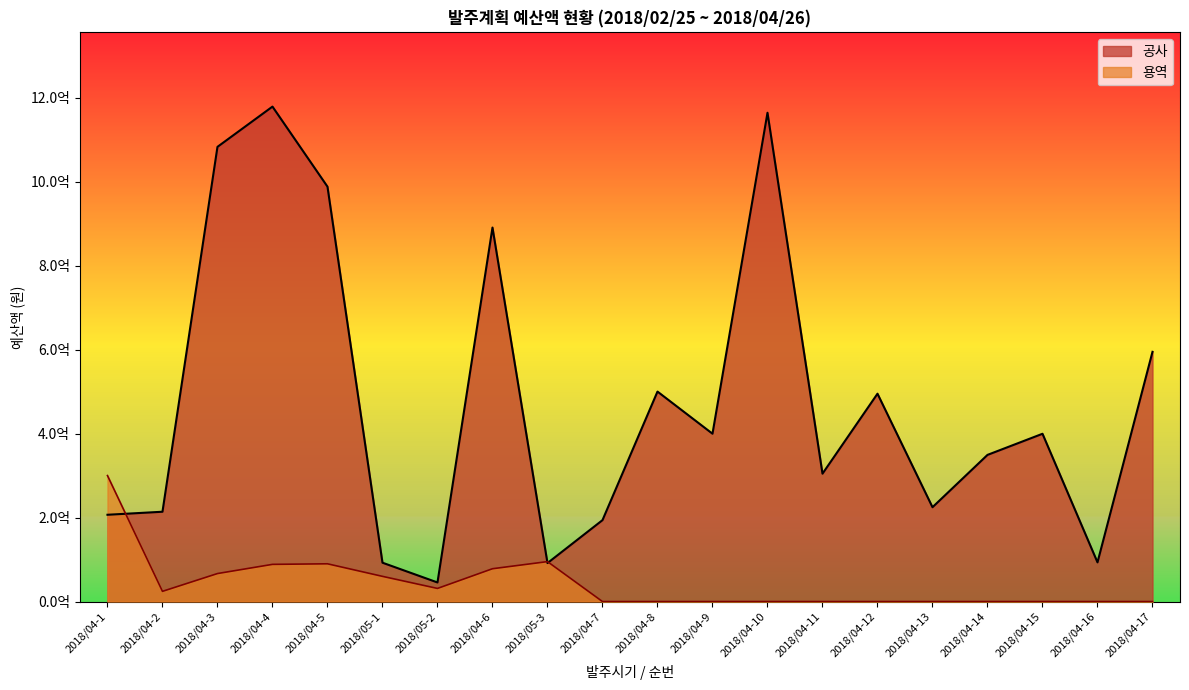

Read the 공사 value at 2018/04-7, to the nearest 100.

193864000